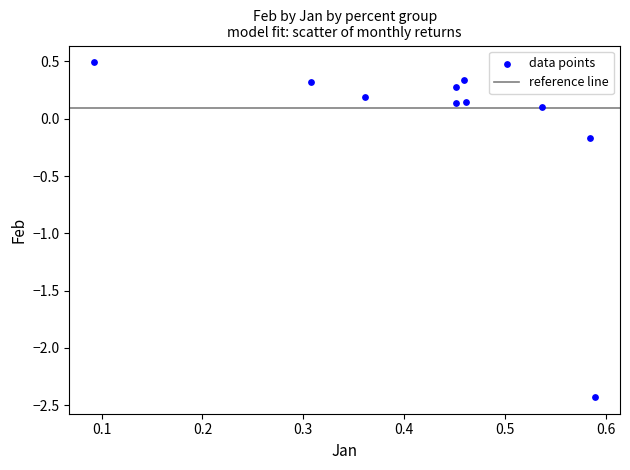

What is the range of Y values (max minus min)?

2.9